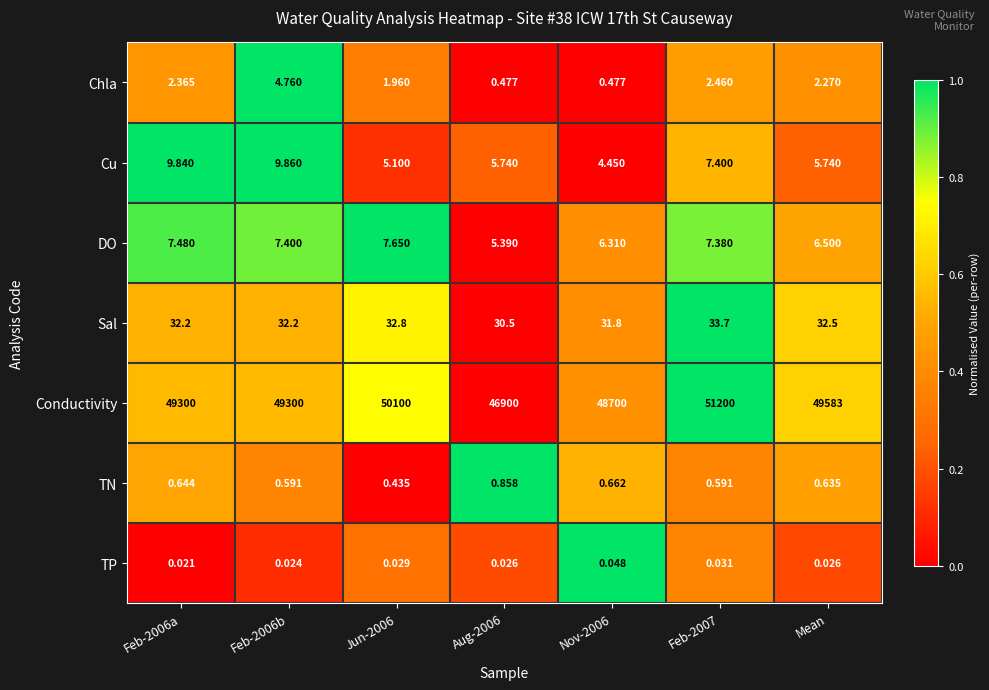

Which series has the largest total across all categories?

Conductivity